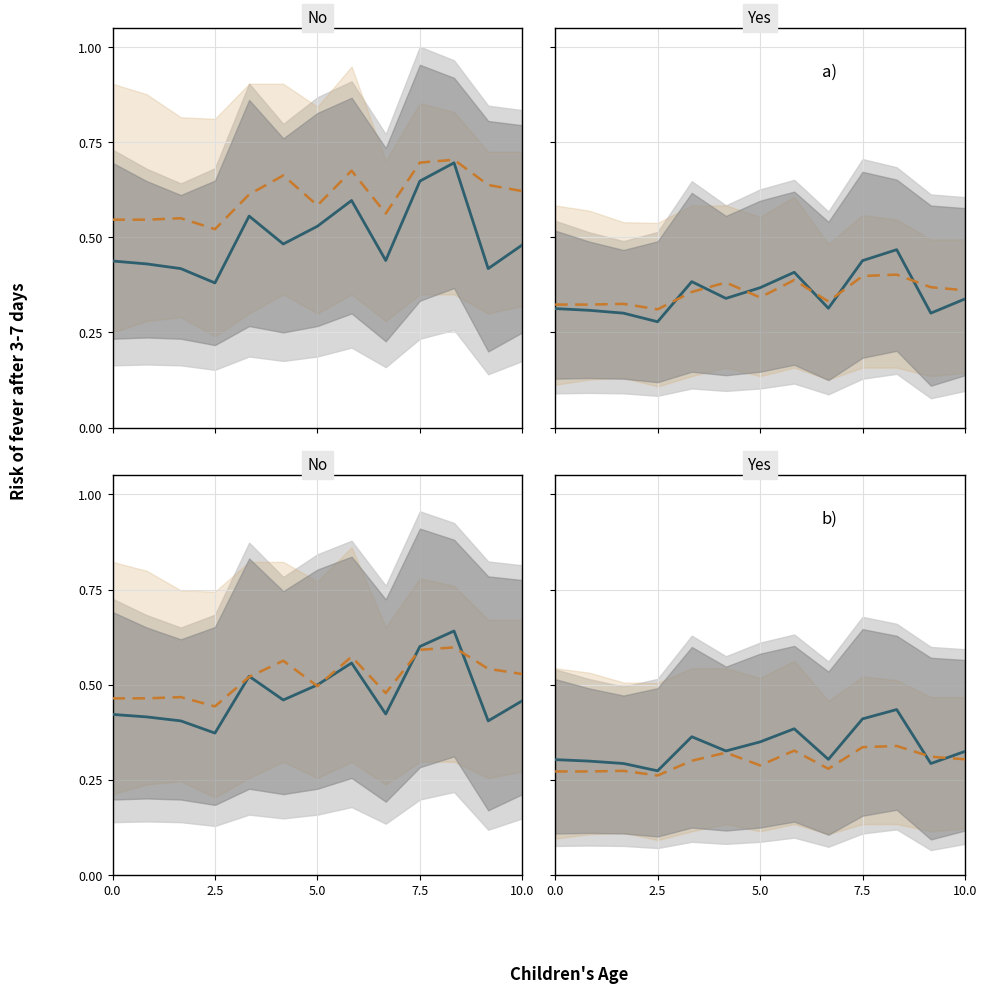

Is this an area chart (filled region under the line)?

No